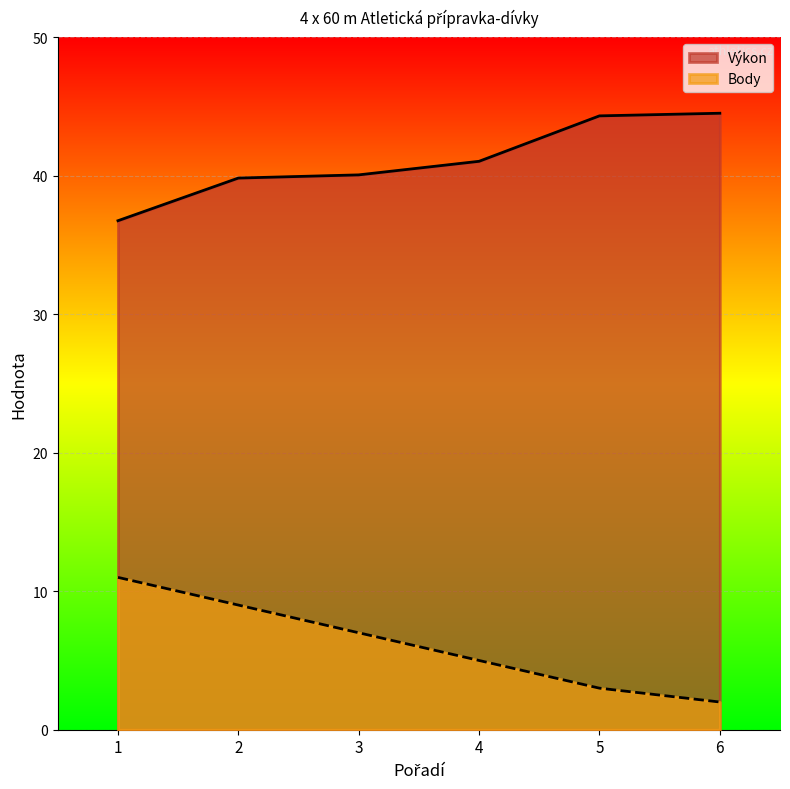

True or false: Výkon and Body intersect in this chart.

False